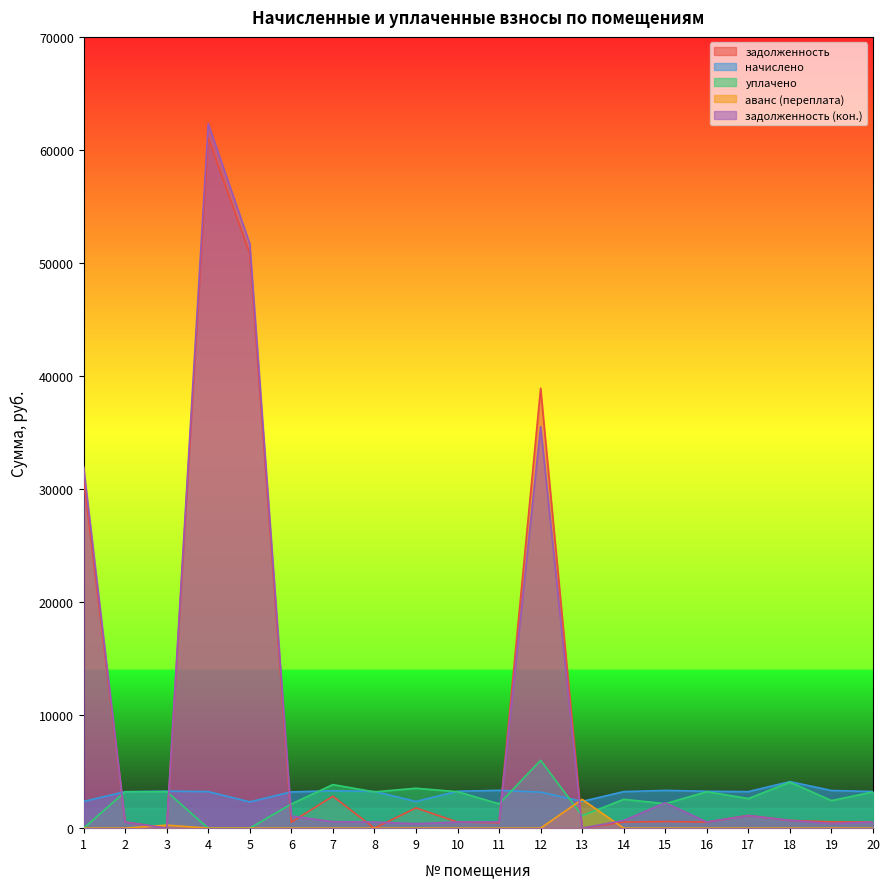

The value of уплачено at 5 is 0.0. True or false?

True